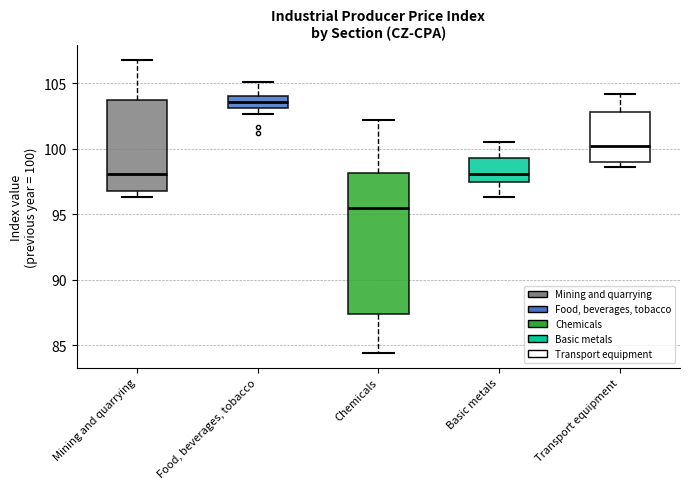

Reading left to right, read every box against the y-axis: the position of its median line, the range the box covers, and the ends of its whiskers. The values are not printed on the chart, so give them approximately, as read against the axis.

Mining and quarrying: median 98.0, box 97.0 to 104.0, whiskers 96.5 to 107.0
Food, beverages, tobacco: median 103.5, box 103.0 to 104.0, whiskers 102.5 to 105.0
Chemicals: median 95.5, box 87.5 to 98.0, whiskers 84.5 to 102.0
Basic metals: median 98.0, box 97.5 to 99.5, whiskers 96.5 to 100.5
Transport equipment: median 100.5, box 99.0 to 103.0, whiskers 98.5 to 104.0